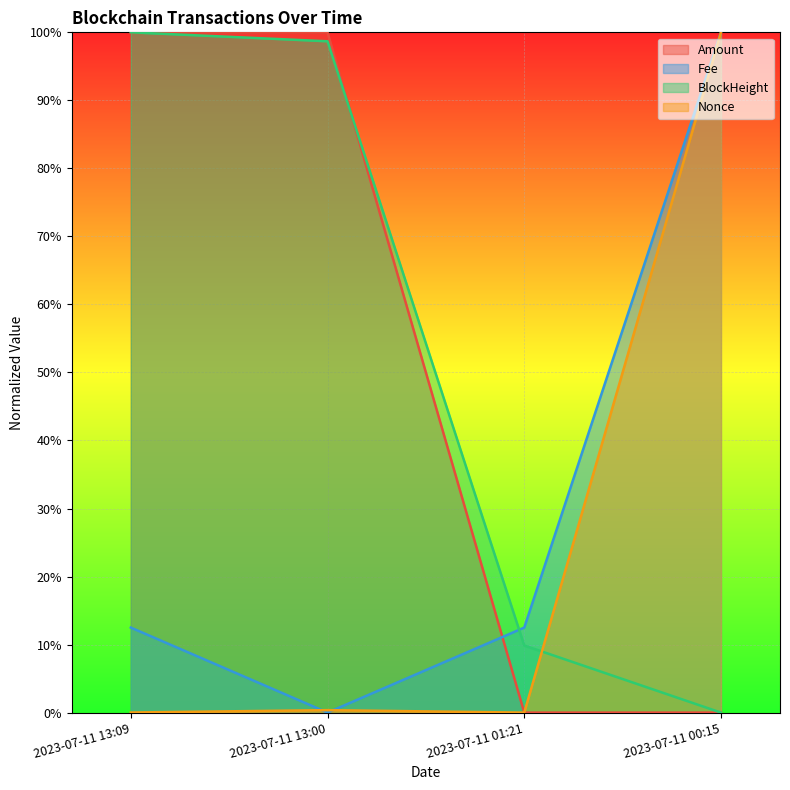

Which category has the highest value in the Nonce series?

2023-07-11 00:15